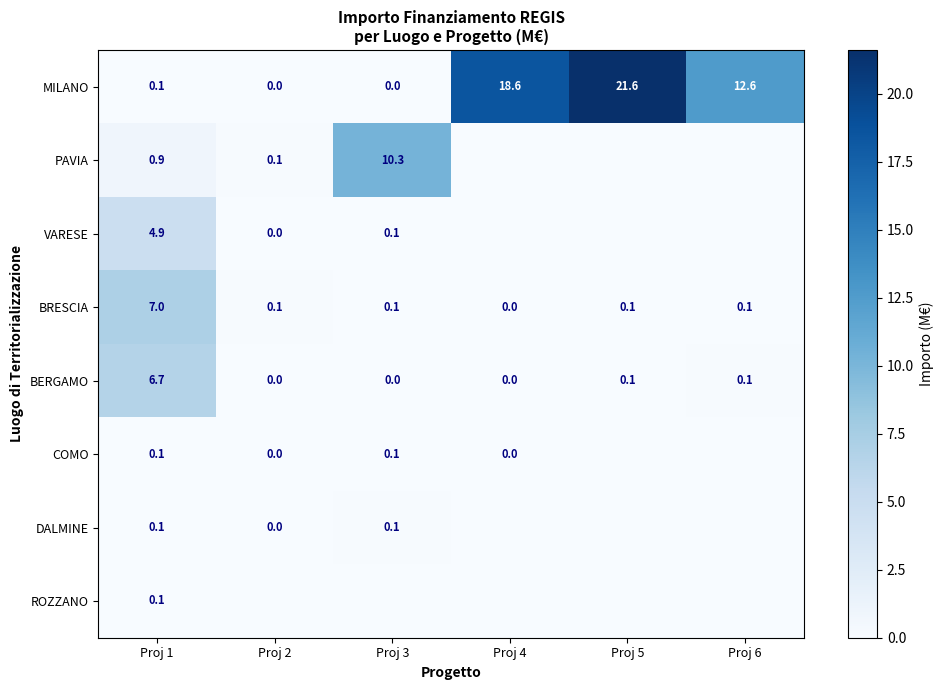

At which category is the sum across all series the highest?

Proj 5